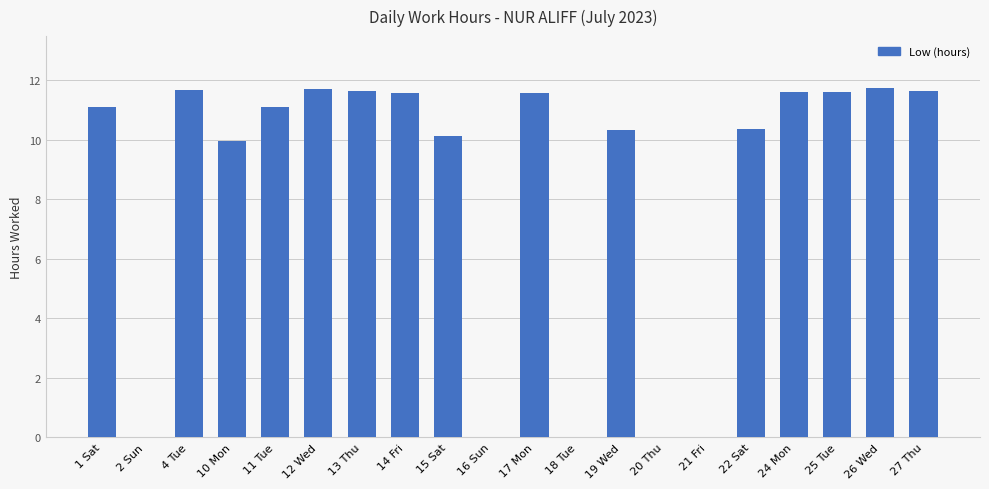

Are the bars horizontal?

No